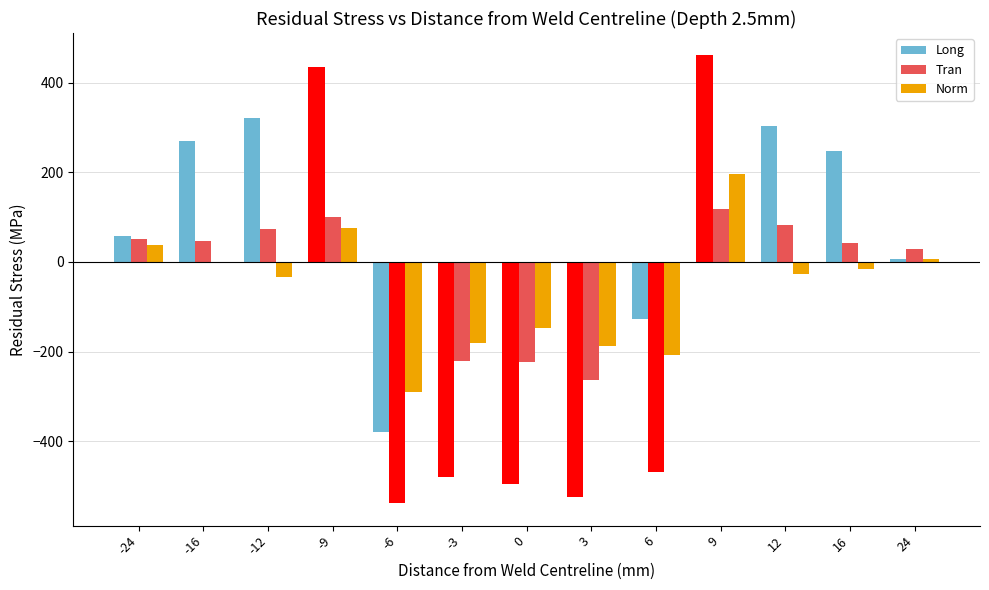

Is it true that Long equals 787.6 at 9?

False